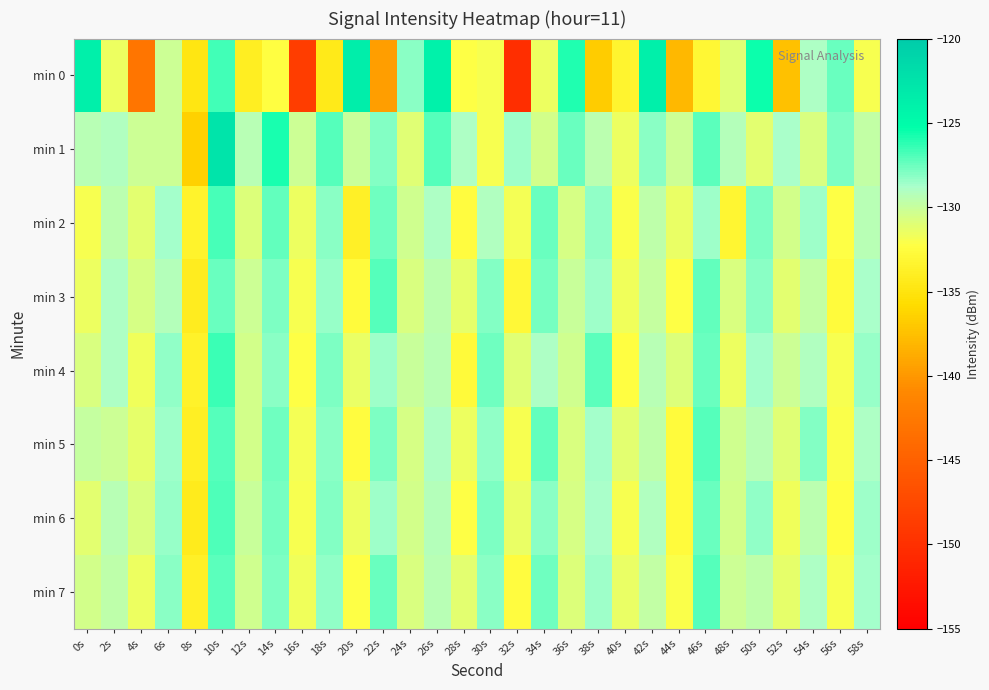

At 22s, list the series in order from largest to smallest.

min 3, min 7, min 2, min 5, min 1, min 6, min 4, min 0